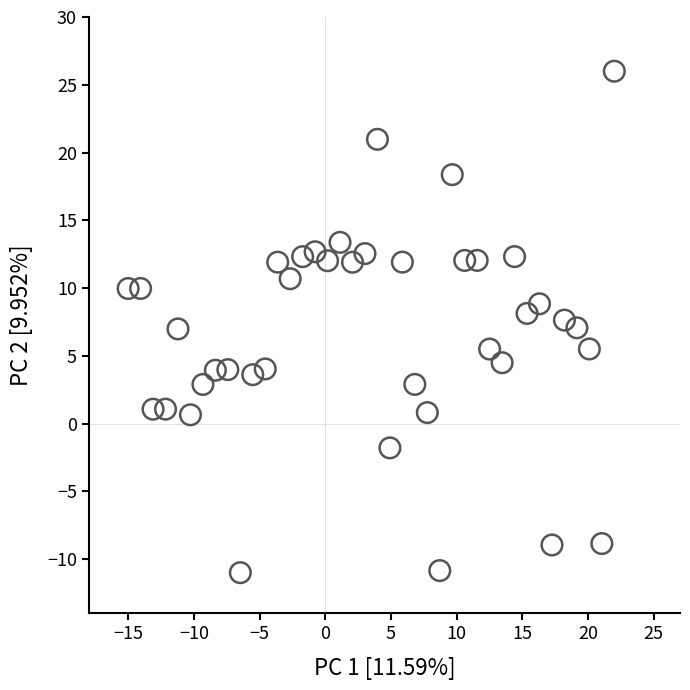

What is the range of Y values (max minus min)?

37.0